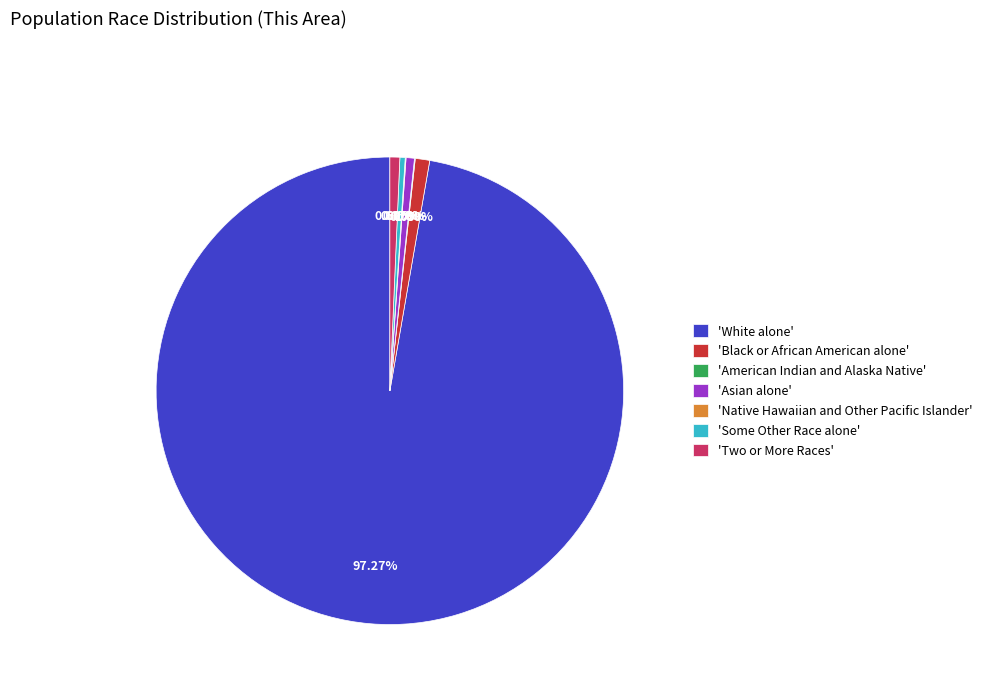

Which category has the biggest portion of the pie?

'White alone'